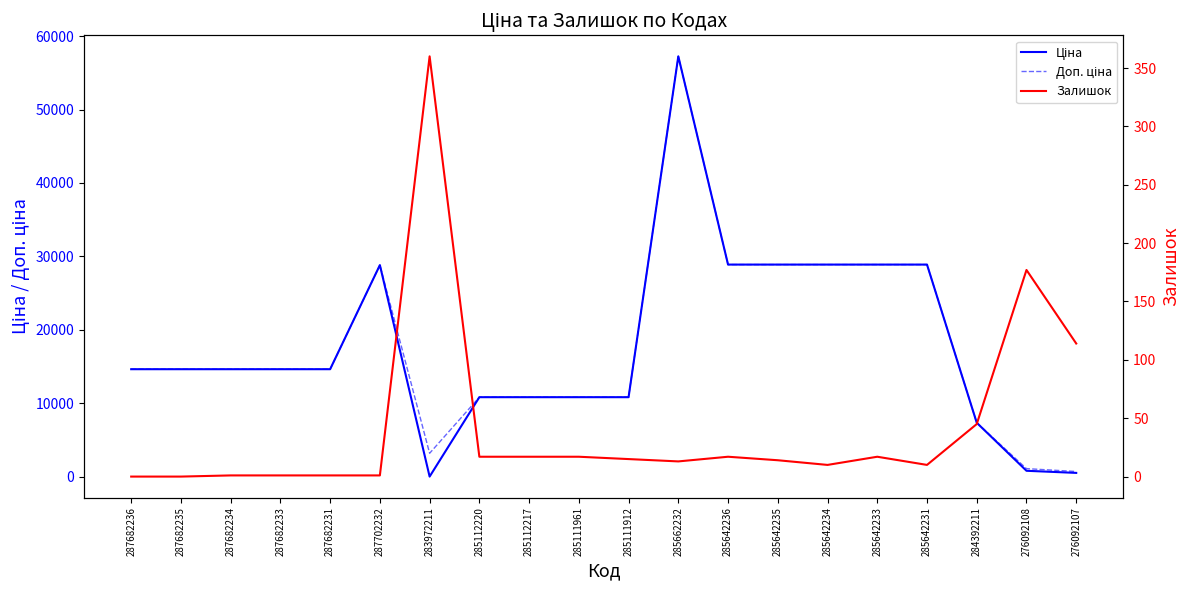

Which series changed the most between 287682234 and 285112217?

Ціна